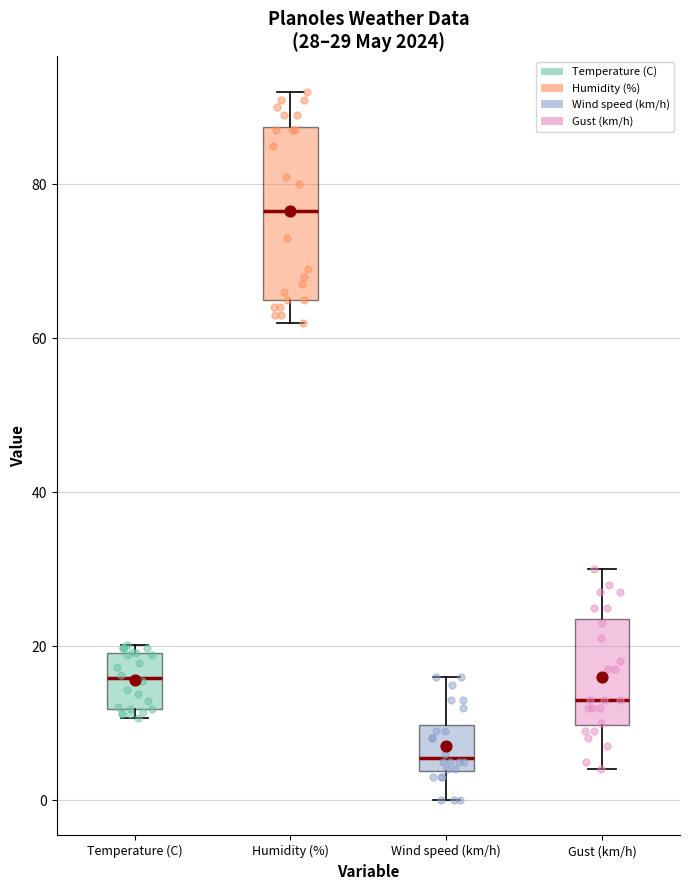

Which box is the tallest, from its lower edge to its upper edge?

Humidity (%)